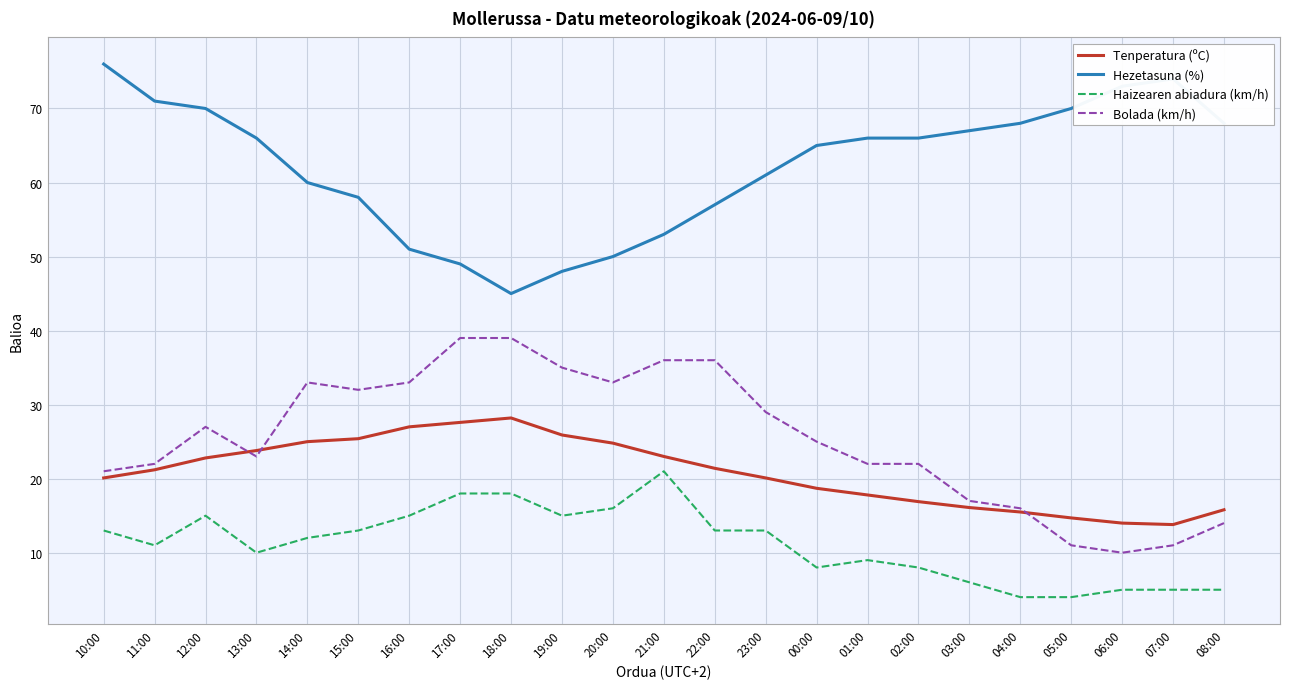

What value does the Haizearen abiadura (km/h) series have at 12:00?

15.0